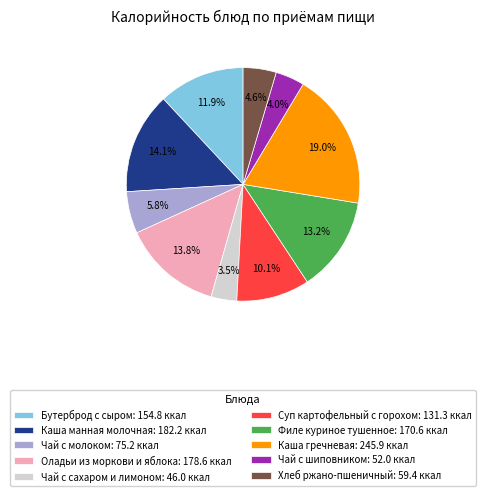

Is Бутерброд с сыром the majority of the pie?

No